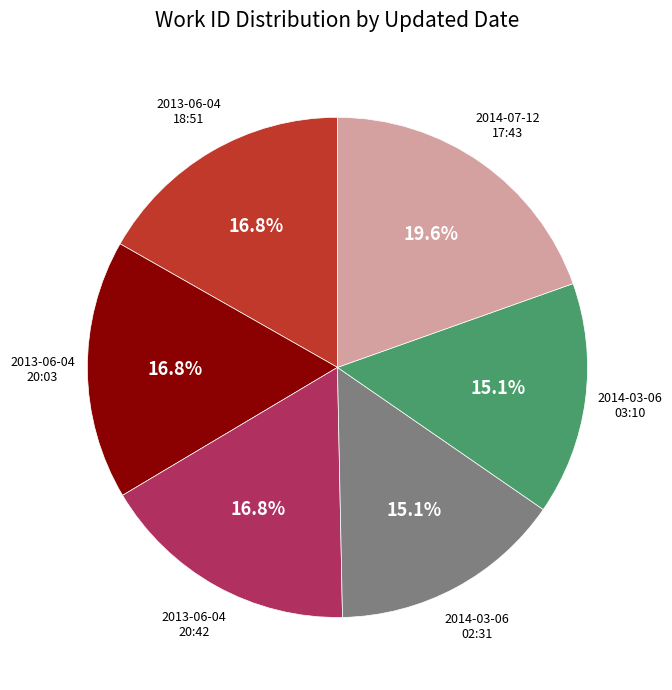

Is there any slice that represents more than half of the pie?

No